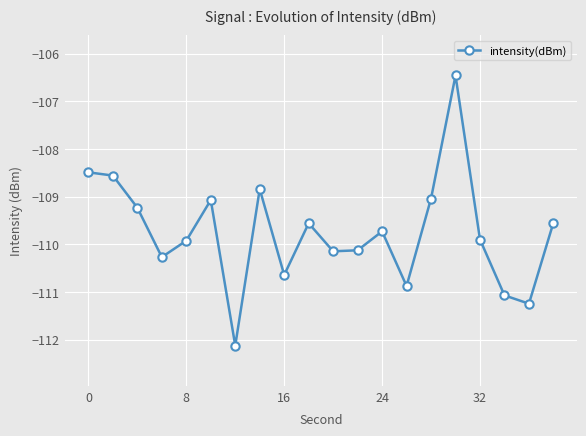

What is the difference between the second highest and second lowest values?

2.8